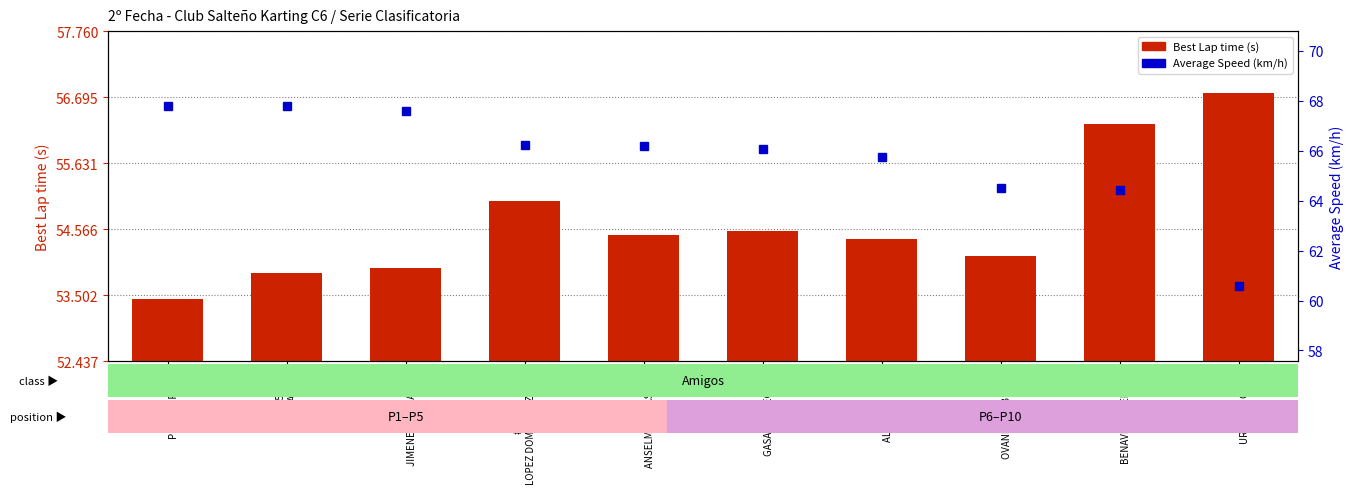

Is the value of Average Speed at #63
BENAVIDEZ DEBORA greater than the value of Best Lap time at #63
BENAVIDEZ DEBORA?

Yes